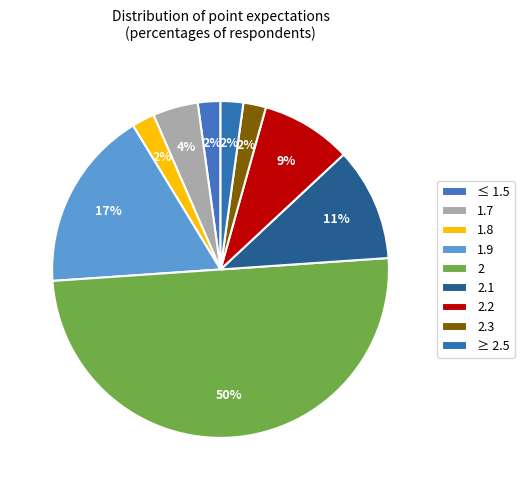

Which slice is the largest?

2